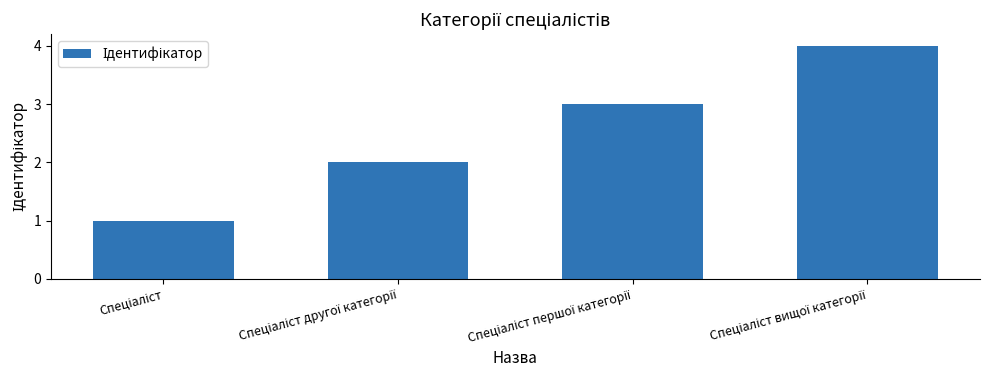

What is the greatest value displayed?

4